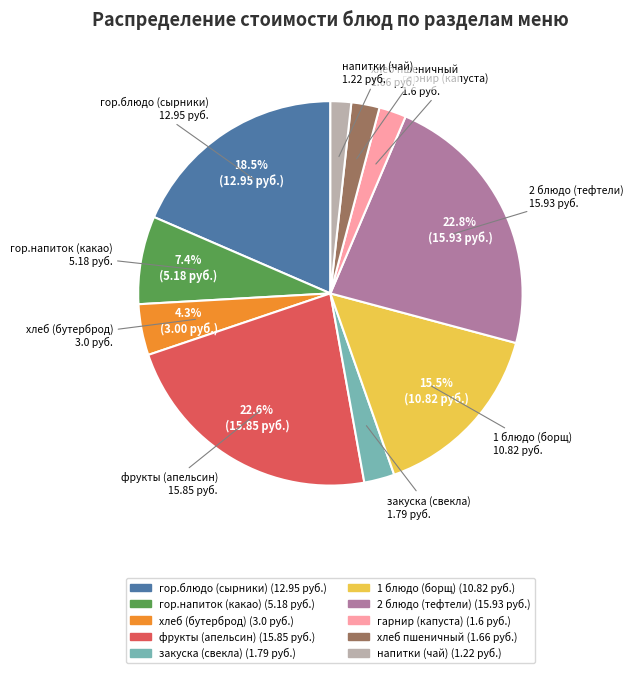

Do гор.блюдо (сырники) and напитки (чай) together represent more than half of the pie?

No